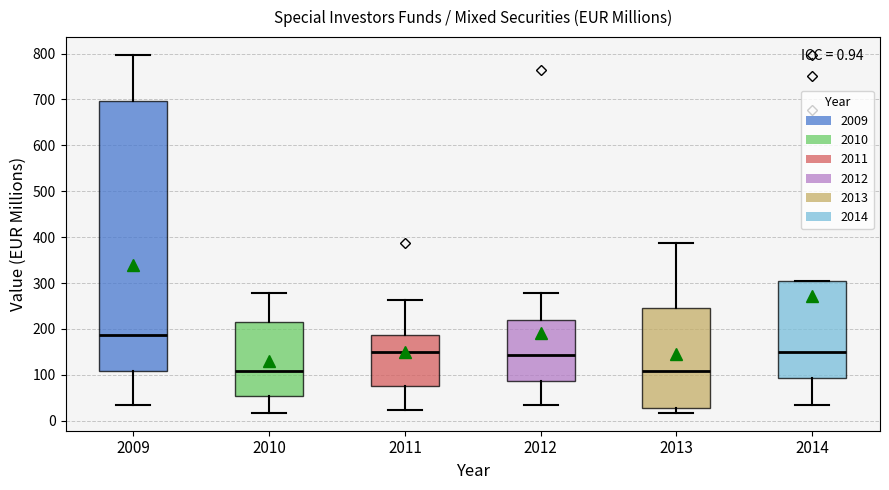

Comparing the boxes themselves (not the whiskers), which one is the tallest?

2009